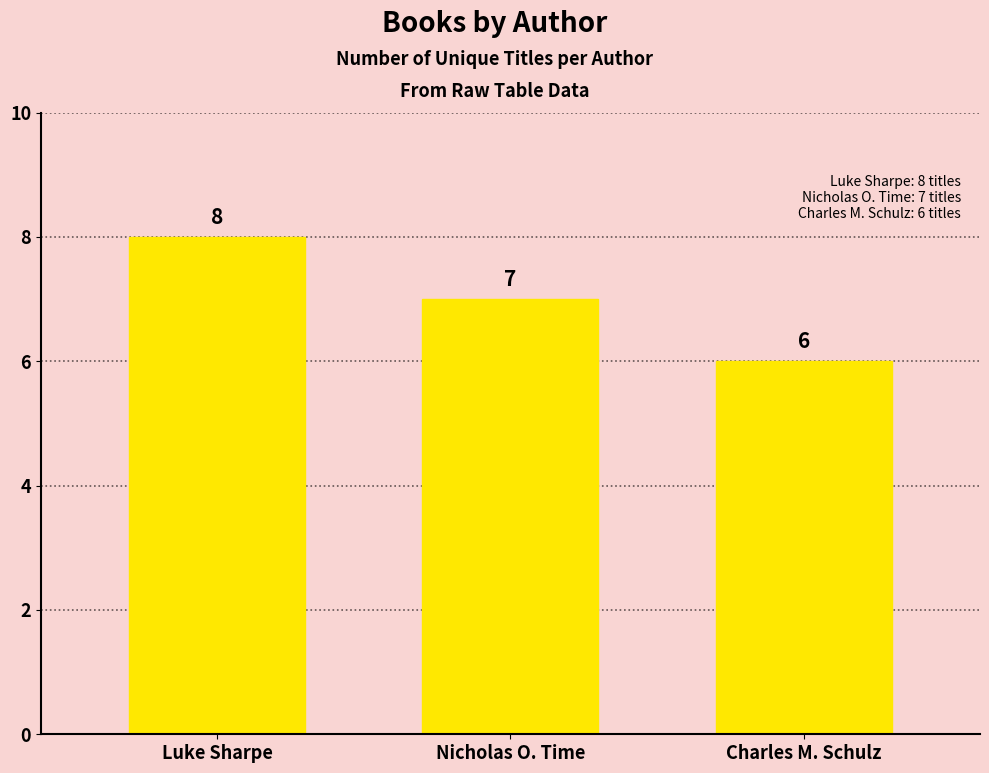

How many distinct data groups are displayed?

1